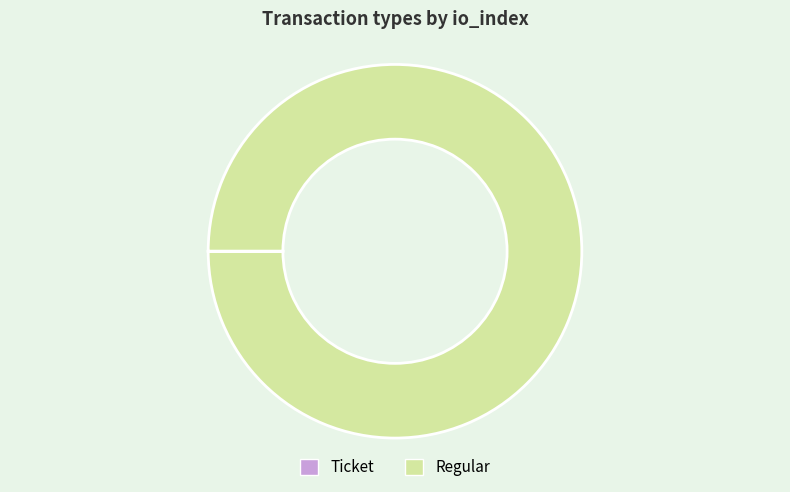

What is the largest slice in the pie chart?

Regular